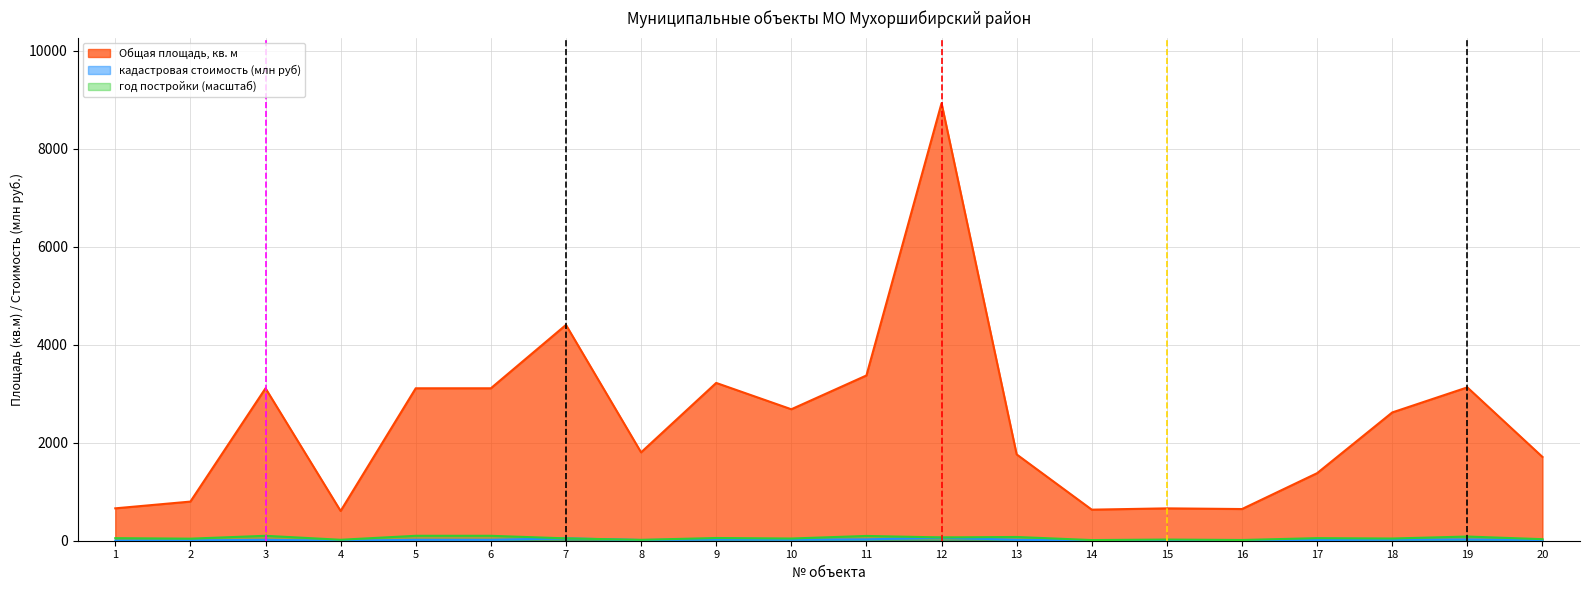

How many interior local valleys does the Общая площадь, кв. м series have?

5